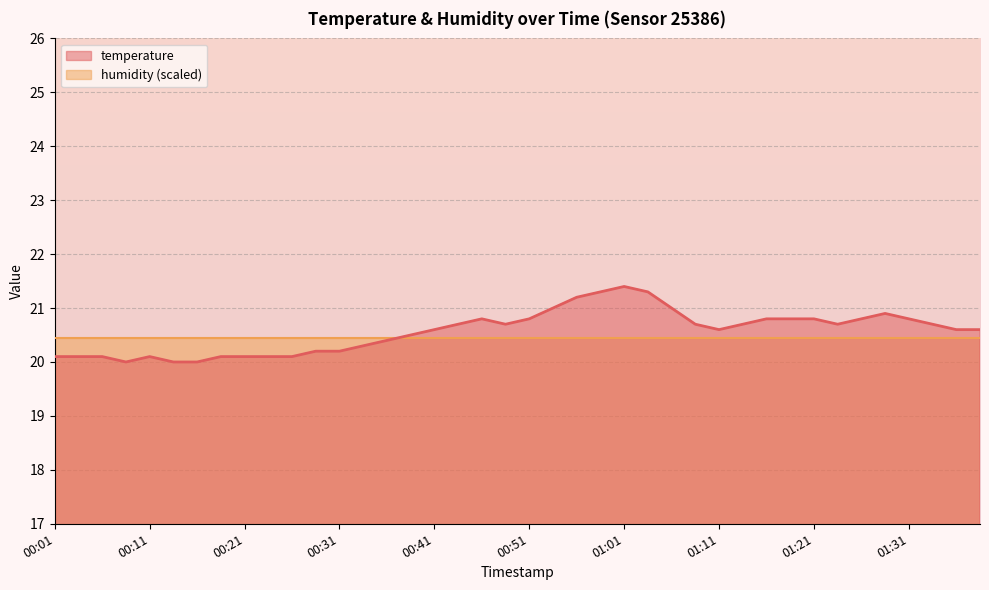

How many interior local peaks (higher than both neighbors) does the data have?

4